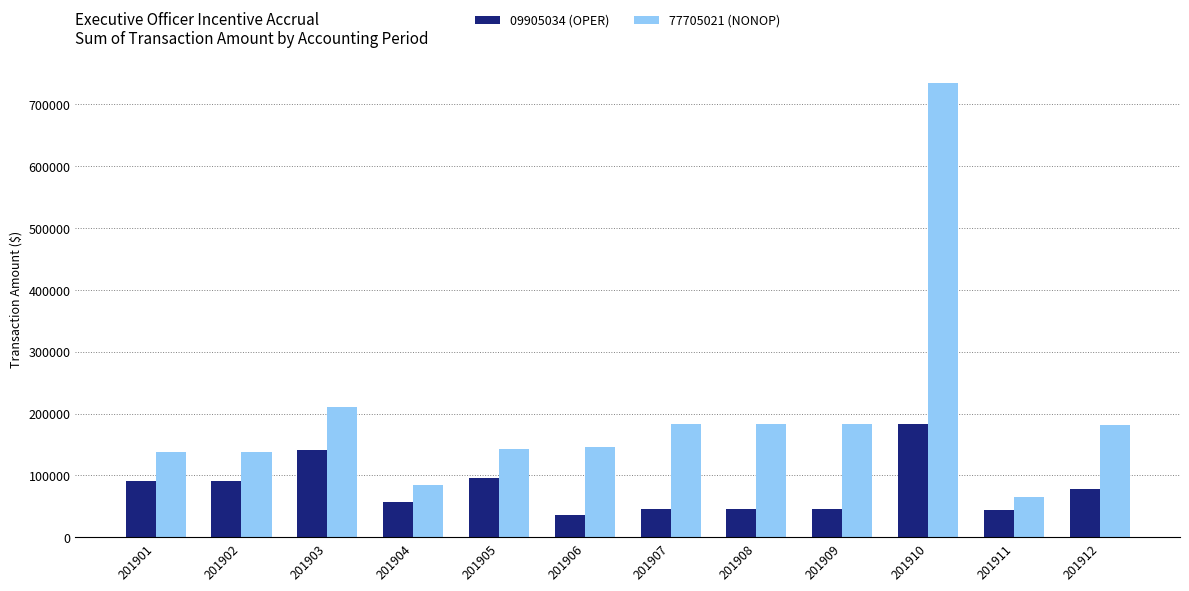

Read the 77705021 (NONOP) value at 201908.

182963.0